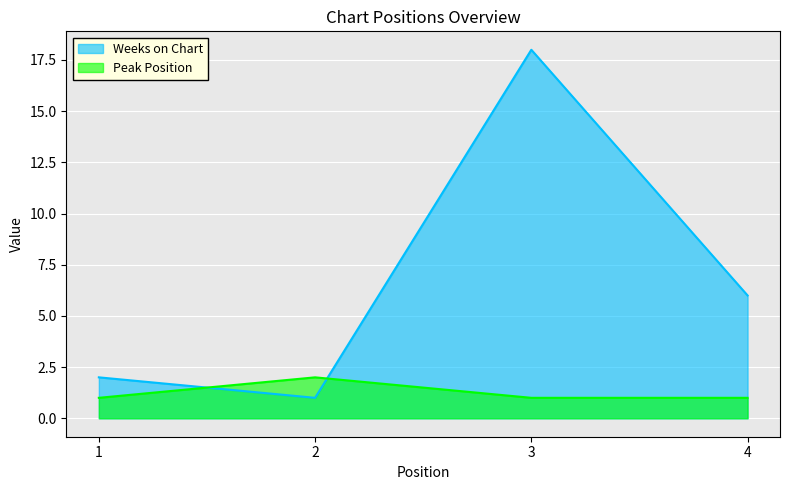

Reading right to left, transcribe all the data shown in this chart.

Weeks on Chart: 4=6	3=18	2=1	1=2
Peak Position: 4=1	3=1	2=2	1=1